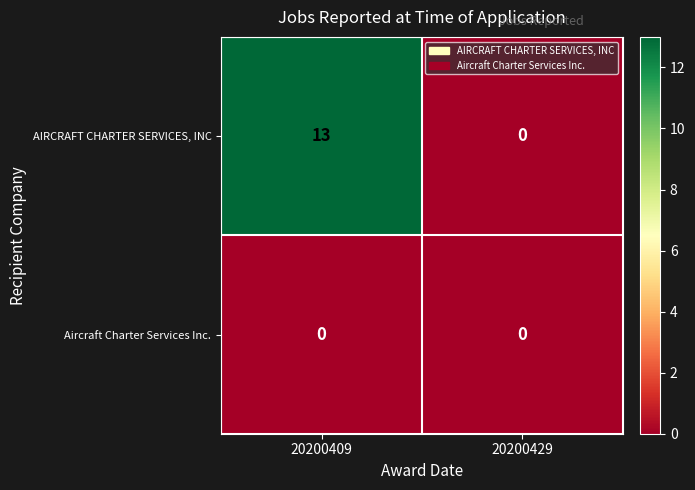

Is it true that AIRCRAFT CHARTER SERVICES, INC equals 13 at 20200409?

True